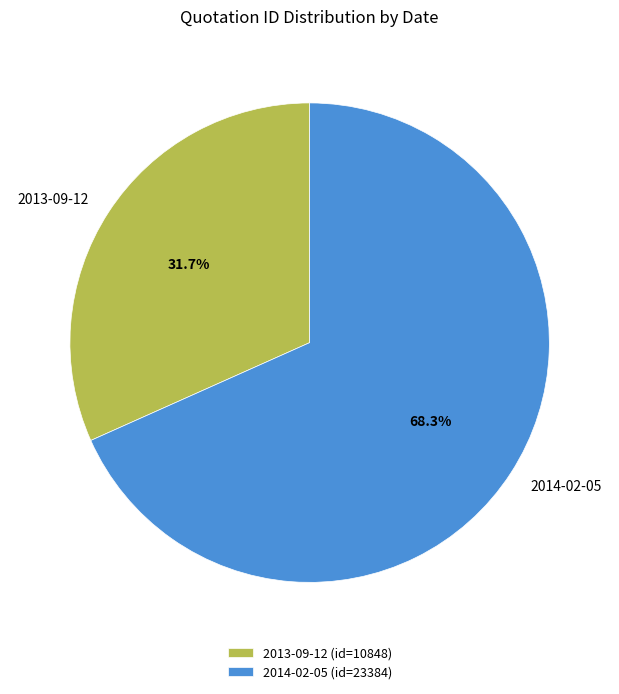

How many slices are in this pie chart?

2